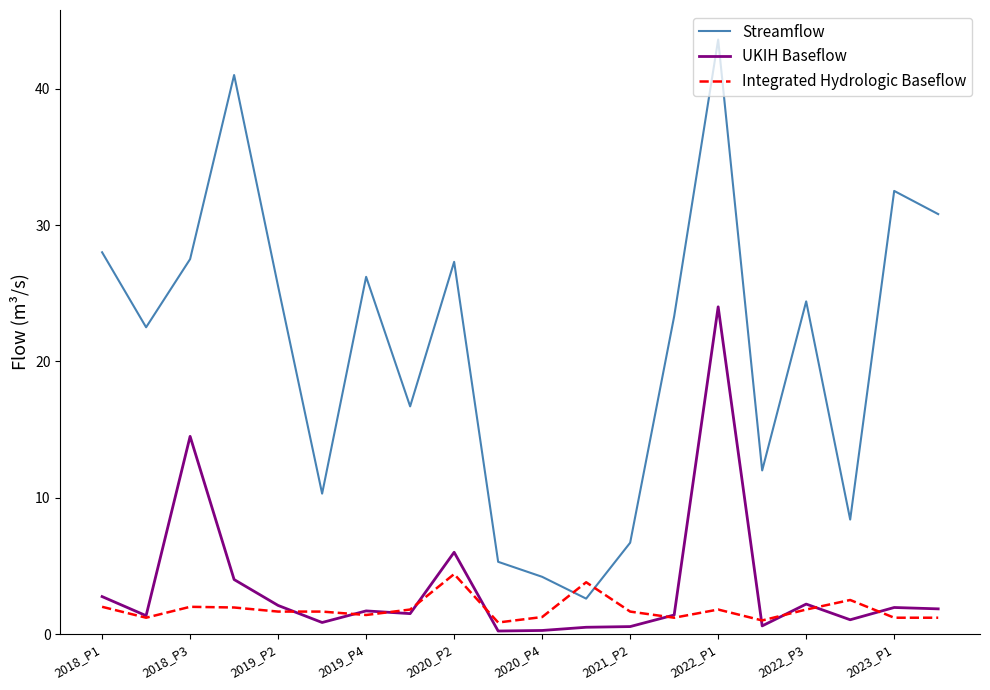

True or false: Streamflow and Integrated Hydrologic Baseflow intersect in this chart.

True